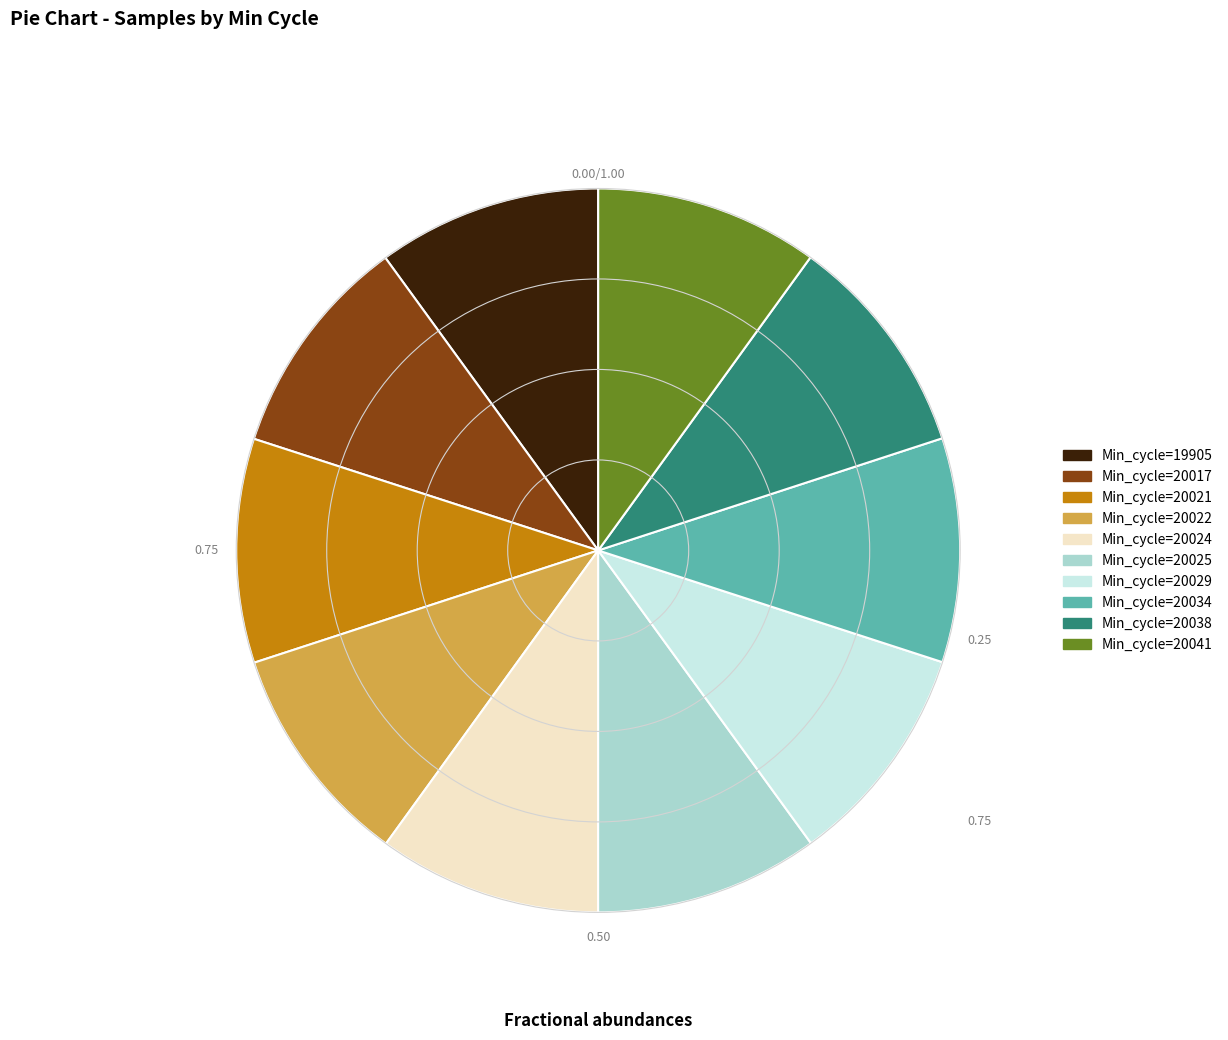

Combined, do Min_cycle=20025 and Min_cycle=20024 account for over 50%?

No